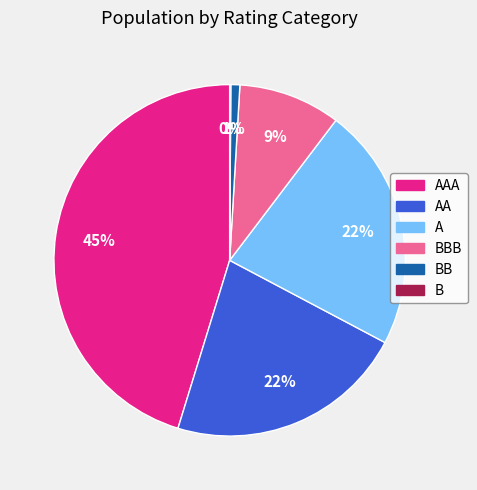

To the nearest percent, what is the difference between the largest and smallest slice percentages?

45%